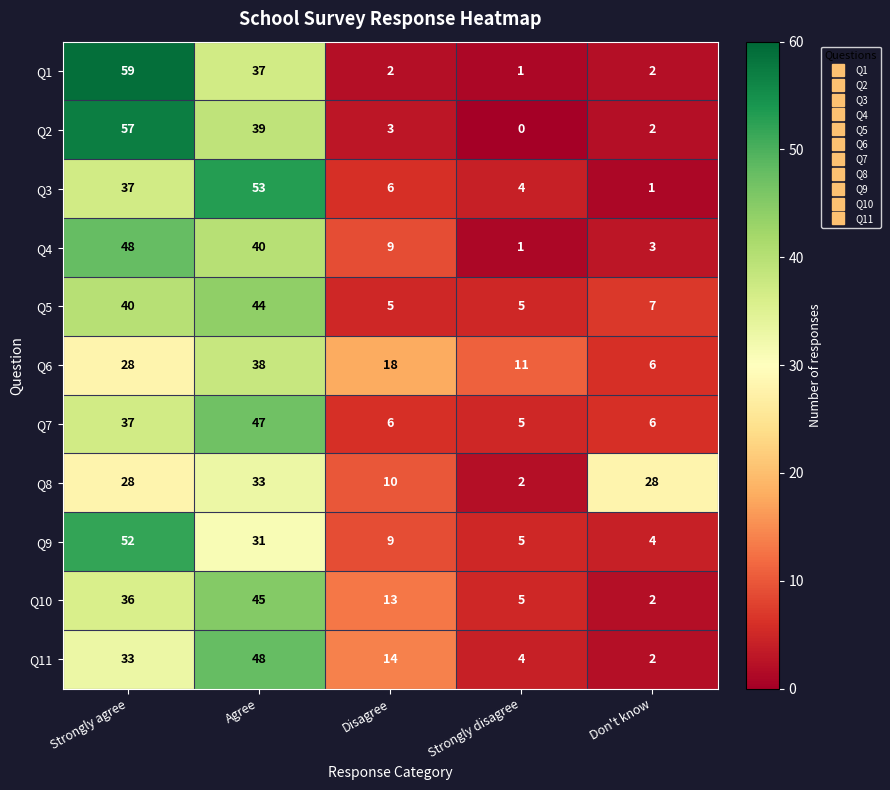

Rank the categories by Q11 value from highest to lowest.

Agree, Strongly agree, Disagree, Strongly disagree, Don't know